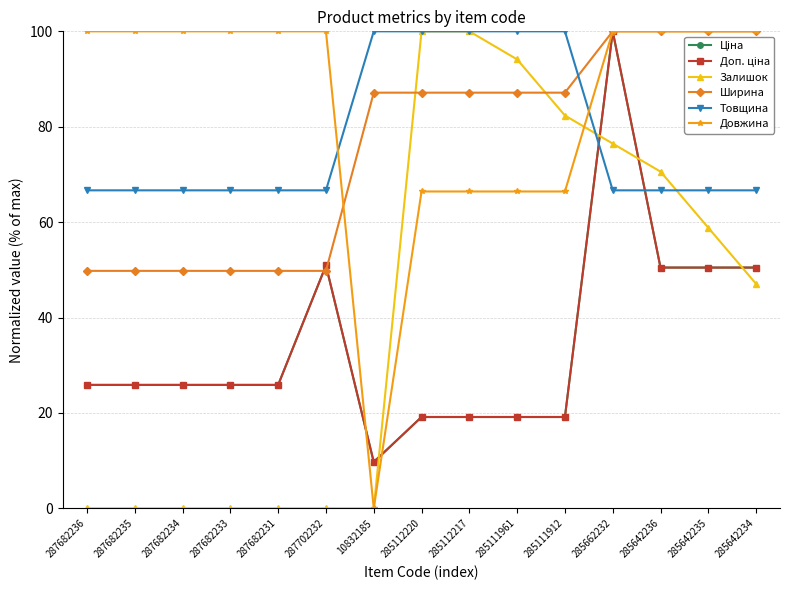

What is the sum of all Товщина values?

1166.7